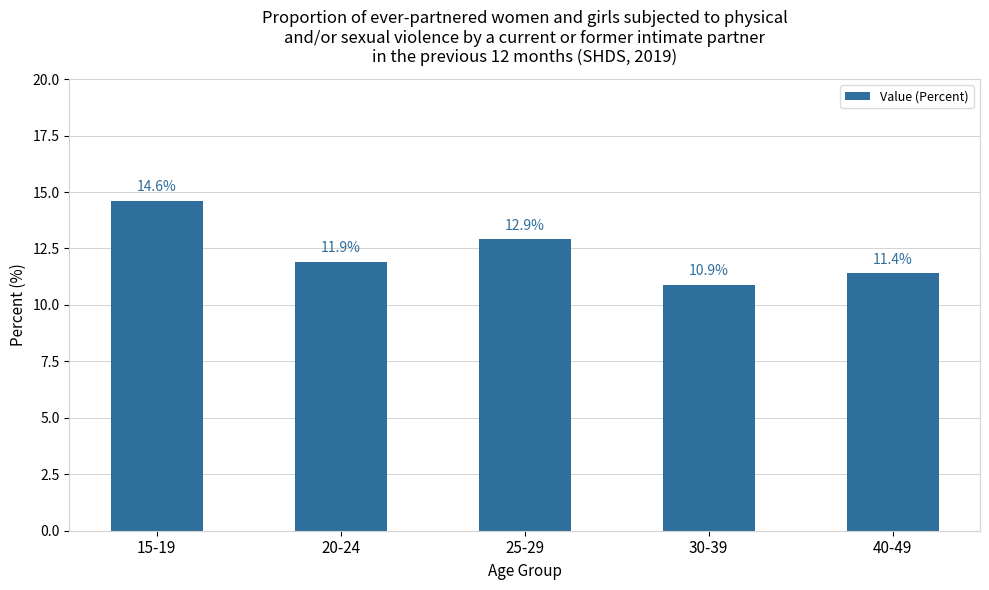

The chart shows a value of 6.2 at 20-24. True or false?

False